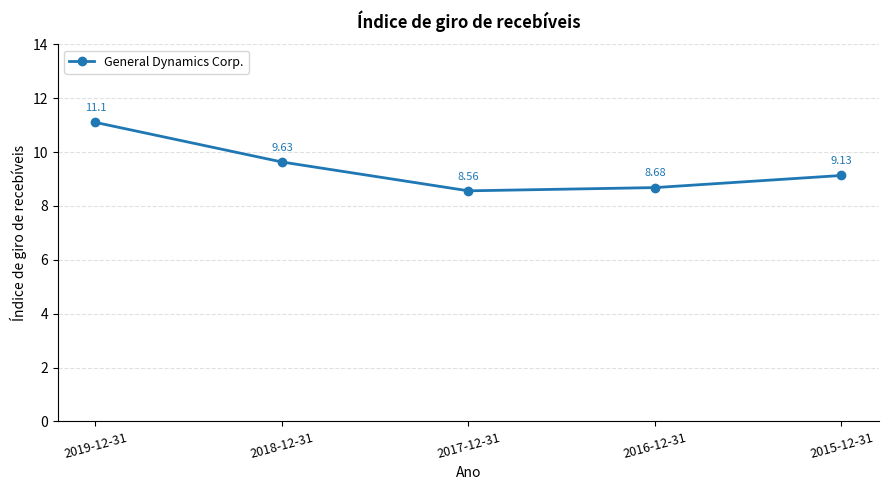

What is the average value?

9.4